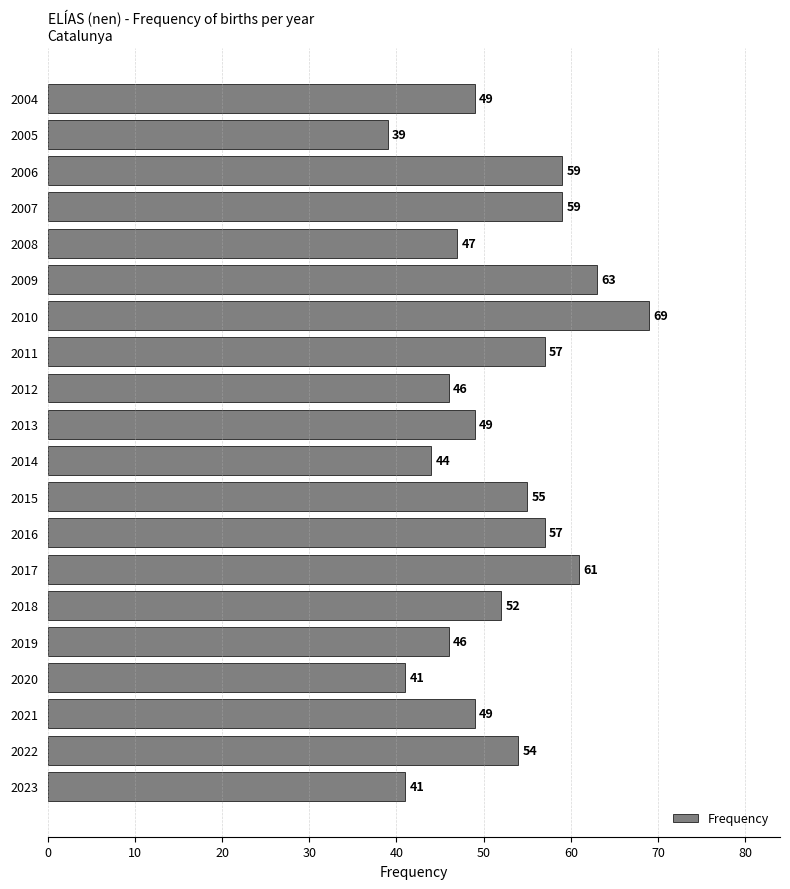

Reading bottom to top, what are all the values shown in this chart?

2023=41	2022=54	2021=49	2020=41	2019=46	2018=52	2017=61	2016=57	2015=55	2014=44	2013=49	2012=46	2011=57	2010=69	2009=63	2008=47	2007=59	2006=59	2005=39	2004=49